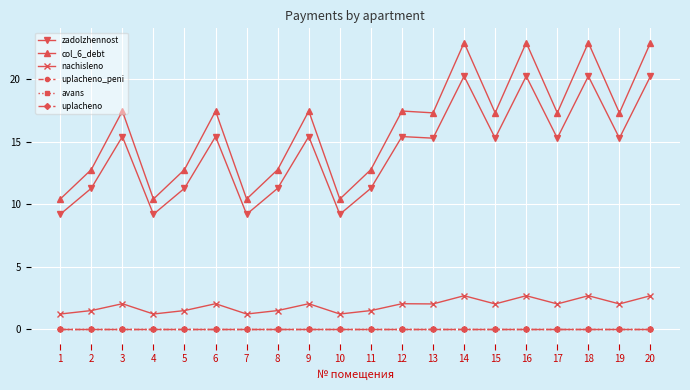

Which category has the lowest value across all series?

1